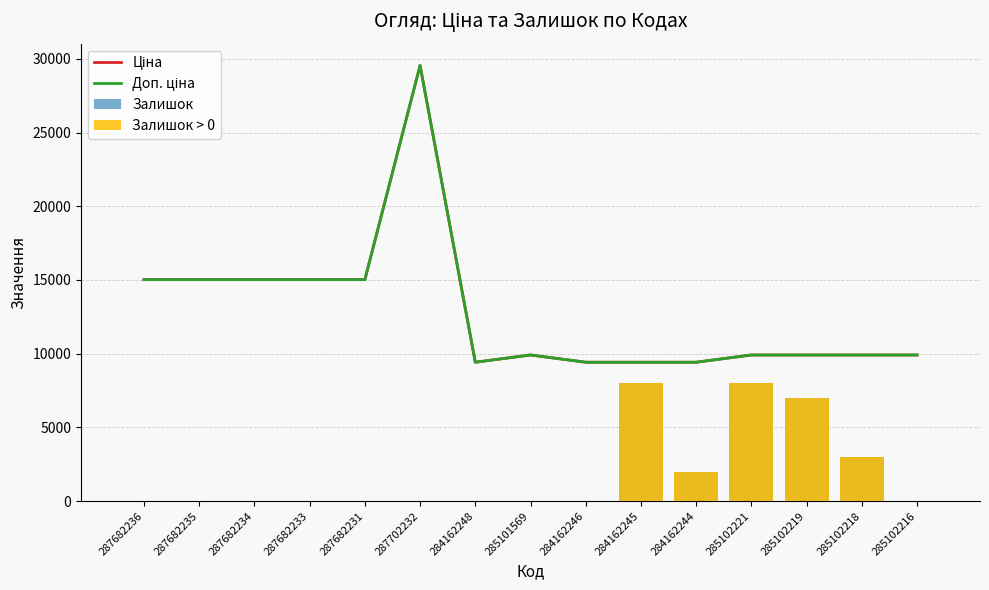

Reading left to right, transcribe all the data shown in this chart.

Ціна: 15019.2	15019.2	15019.2	15019.2	15019.2	29548.9	9416.9	9908.5	9416.9	9416.9	9416.9	9908.5	9908.5	9908.5	9908.5
Доп. ціна: 15019.2	15019.2	15019.2	15019.2	15019.2	29548.9	9416.9	9908.5	9416.9	9416.9	9416.9	9908.5	9908.5	9908.5	9908.5
Залишок: 0.0	0.0	0.0	0.0	0.0	0.0	0.0	0.0	0.0	8000.0	2000.0	8000.0	7000.0	3000.0	0.0